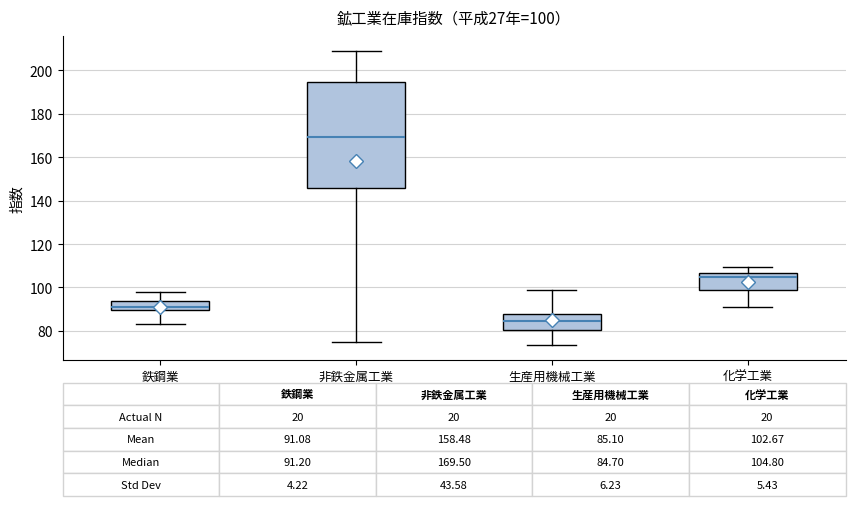

Which box has the highest median line?

非鉄金属工業